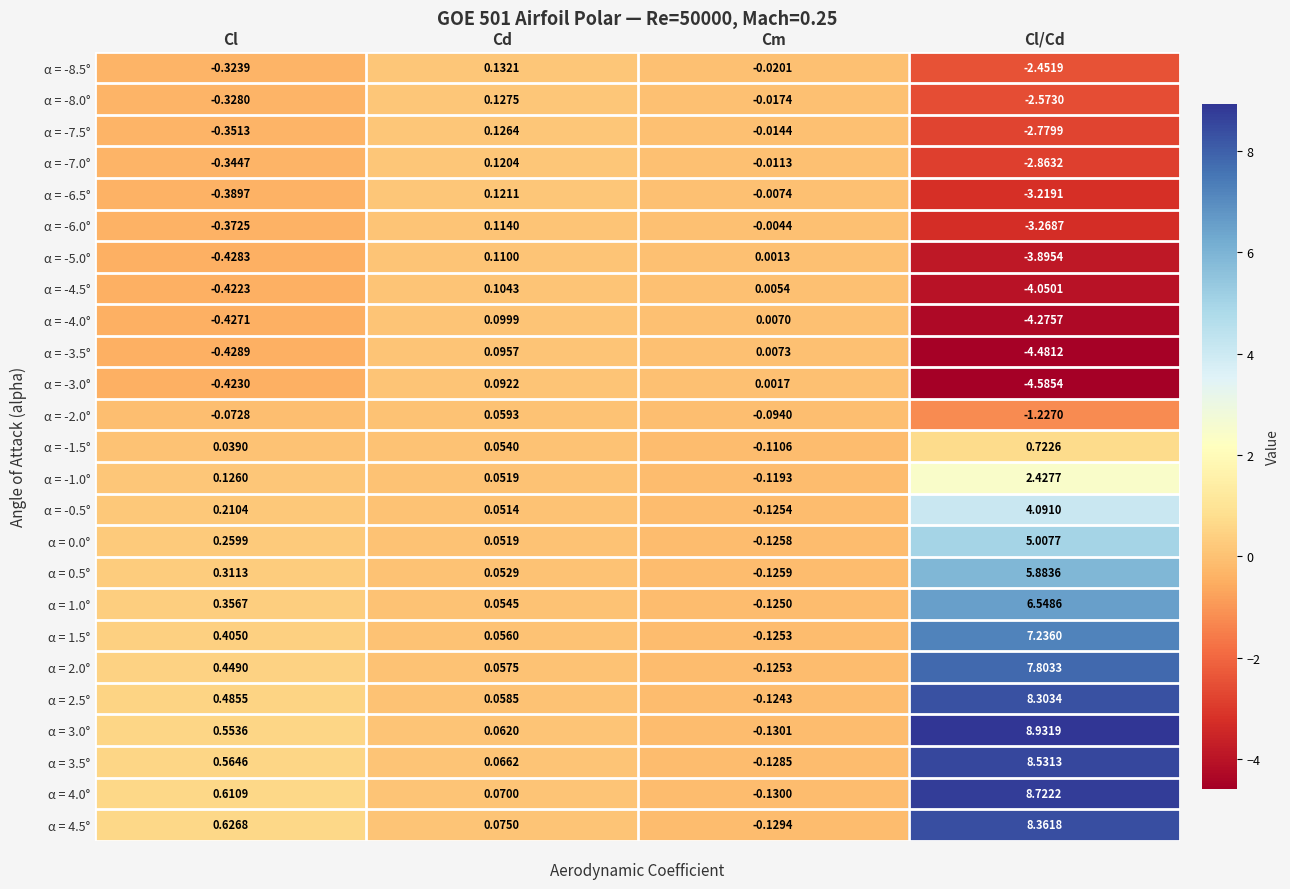

Which label corresponds to the smallest value in the chart?

Cl/Cd